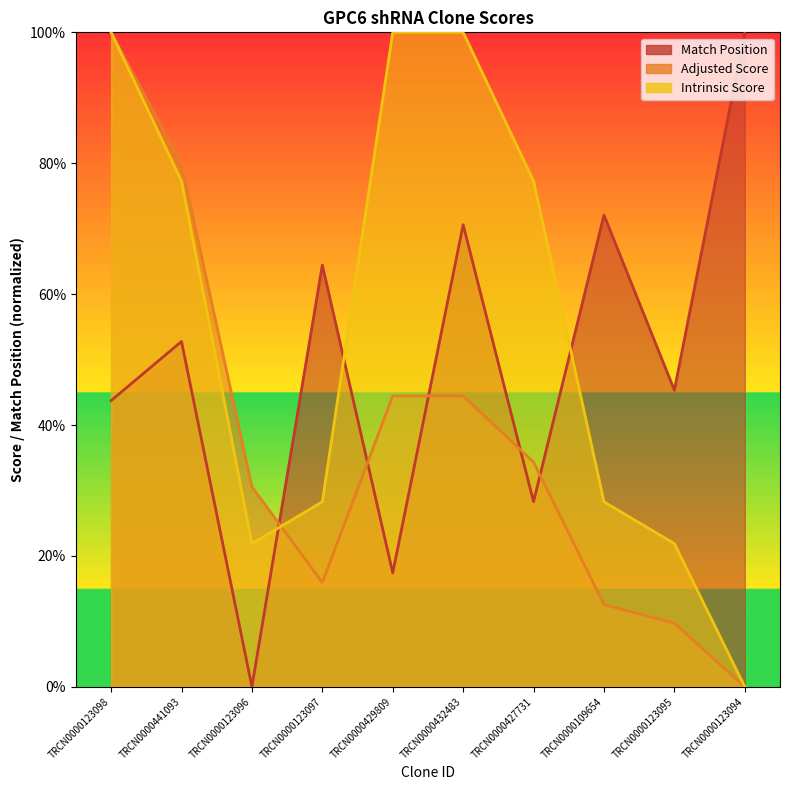

The value of Adjusted Score at TRCN0000123098 is 144.4. True or false?

False